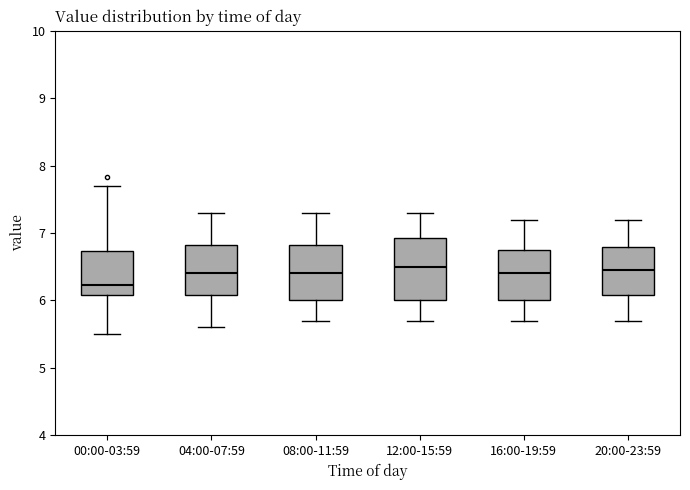

Which box's median line is the lowest?

00:00-03:59